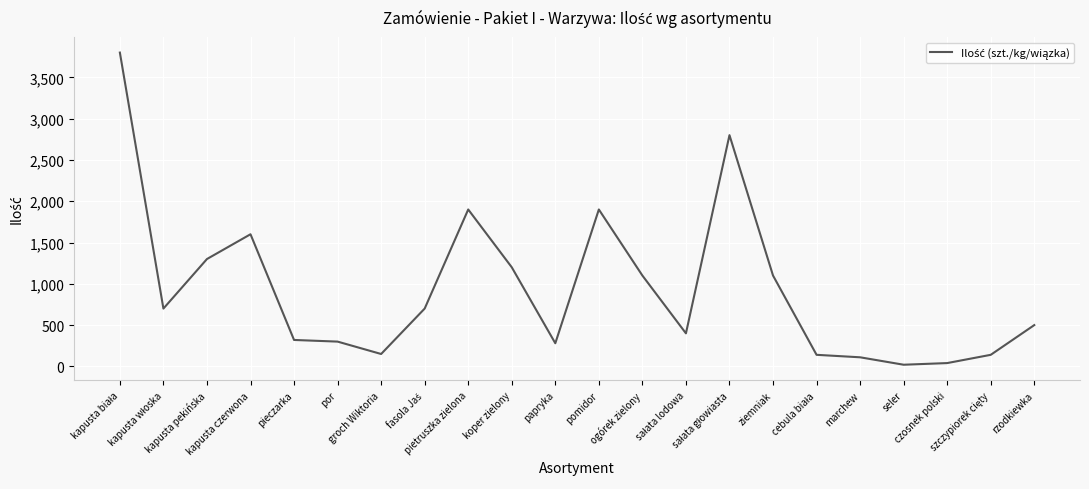

What is the difference between the maximum and minimum values?

3780